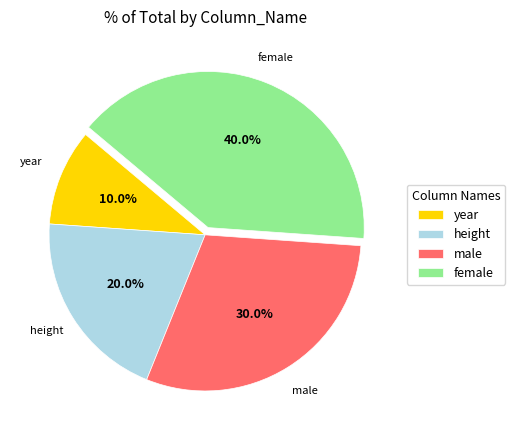

True or false: male accounts for 30% of the total.

True